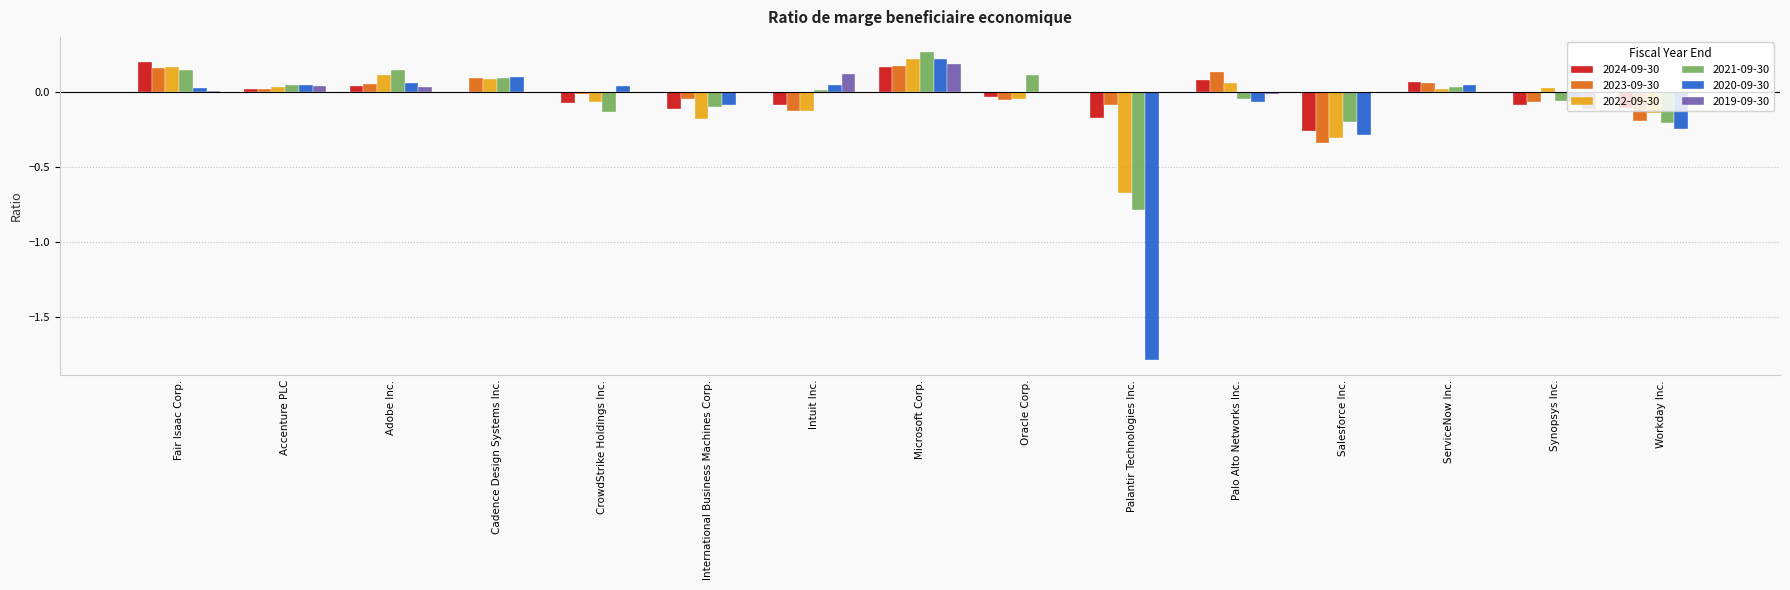

Is the value of 2019-09-30 at Oracle Corp. greater than the value of 2022-09-30 at Intuit Inc.?

Yes